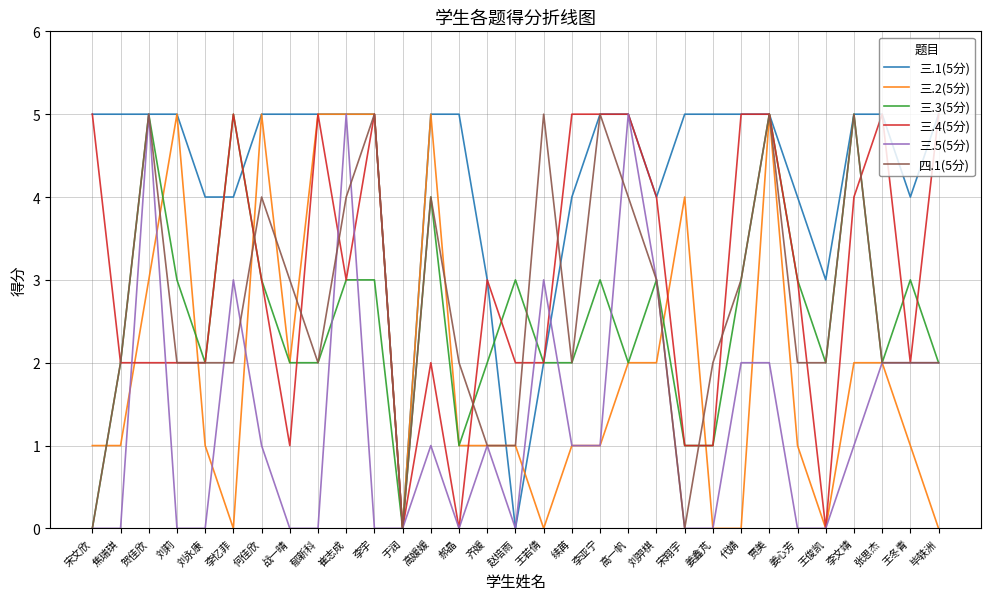

What position from the right is 齐媛?

17